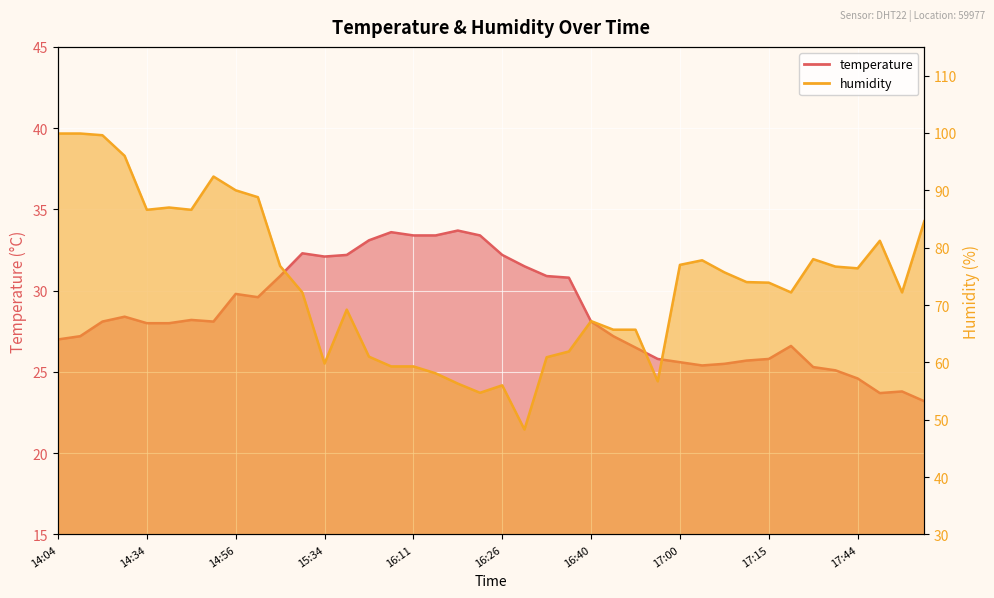

What is the value of the humidity point at the 2nd from the left?

99.9